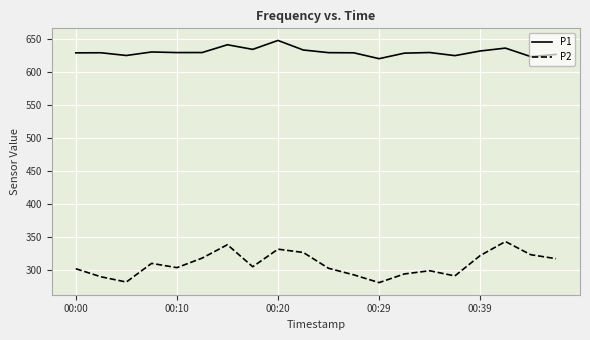

At how many categories does at least one series exceed 416?

20